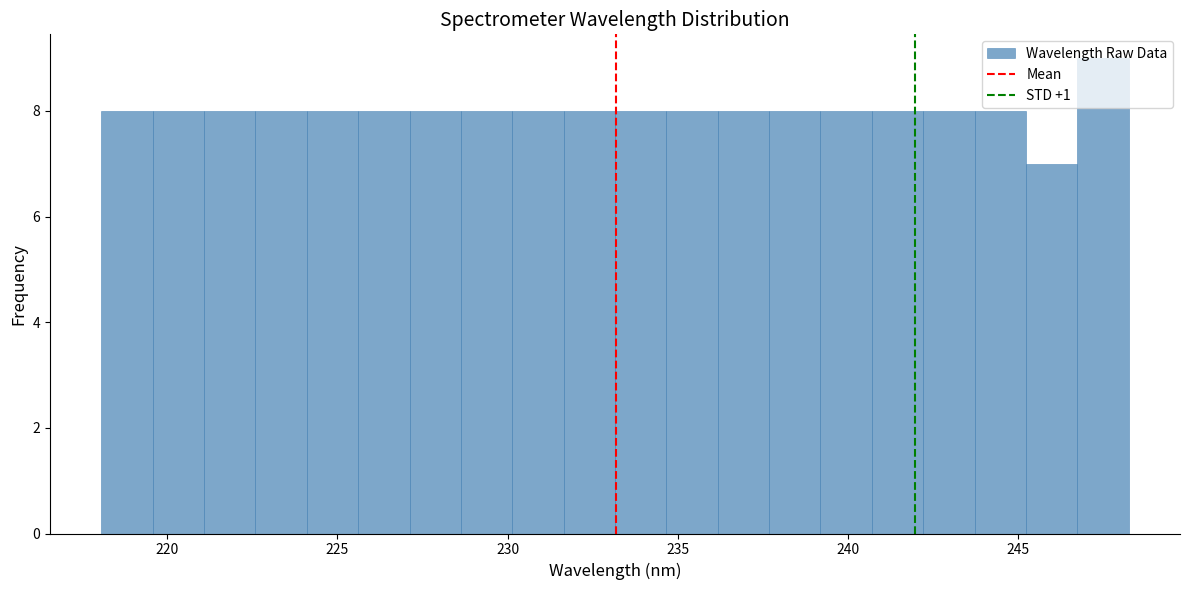

Read against the x-axis, roughly where is the centre of the tallest bar?

247.5